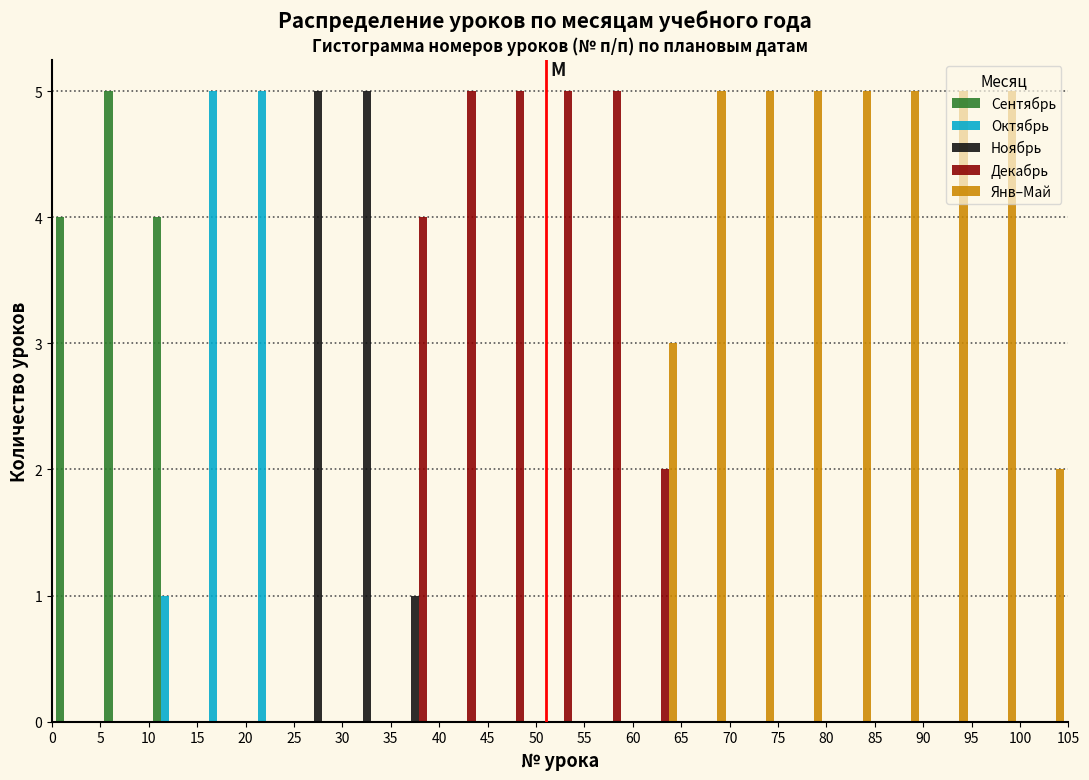

What is the height of the Сентябрь bar covering 0 to 5 on the x-axis? The values are not printed on the chart, so give them approximately, as read against the axis.

4